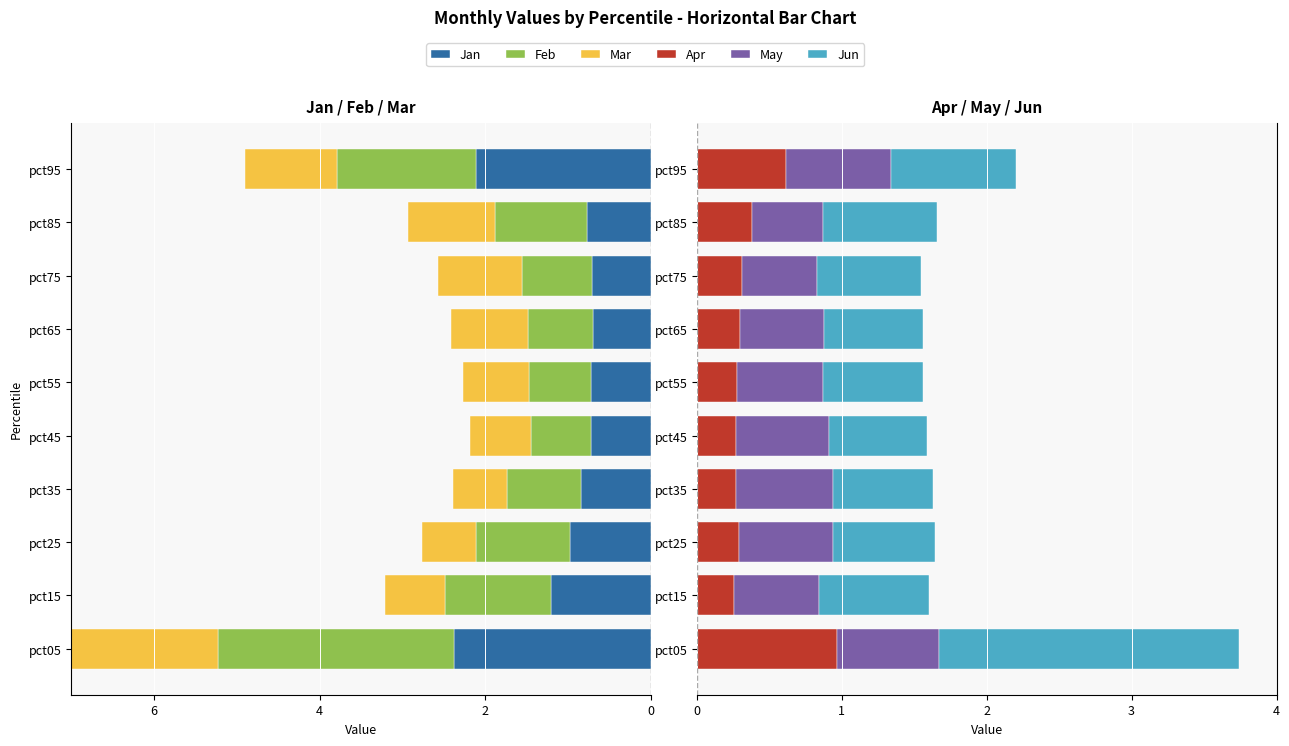

What is the lowest value of the Apr series?

0.3